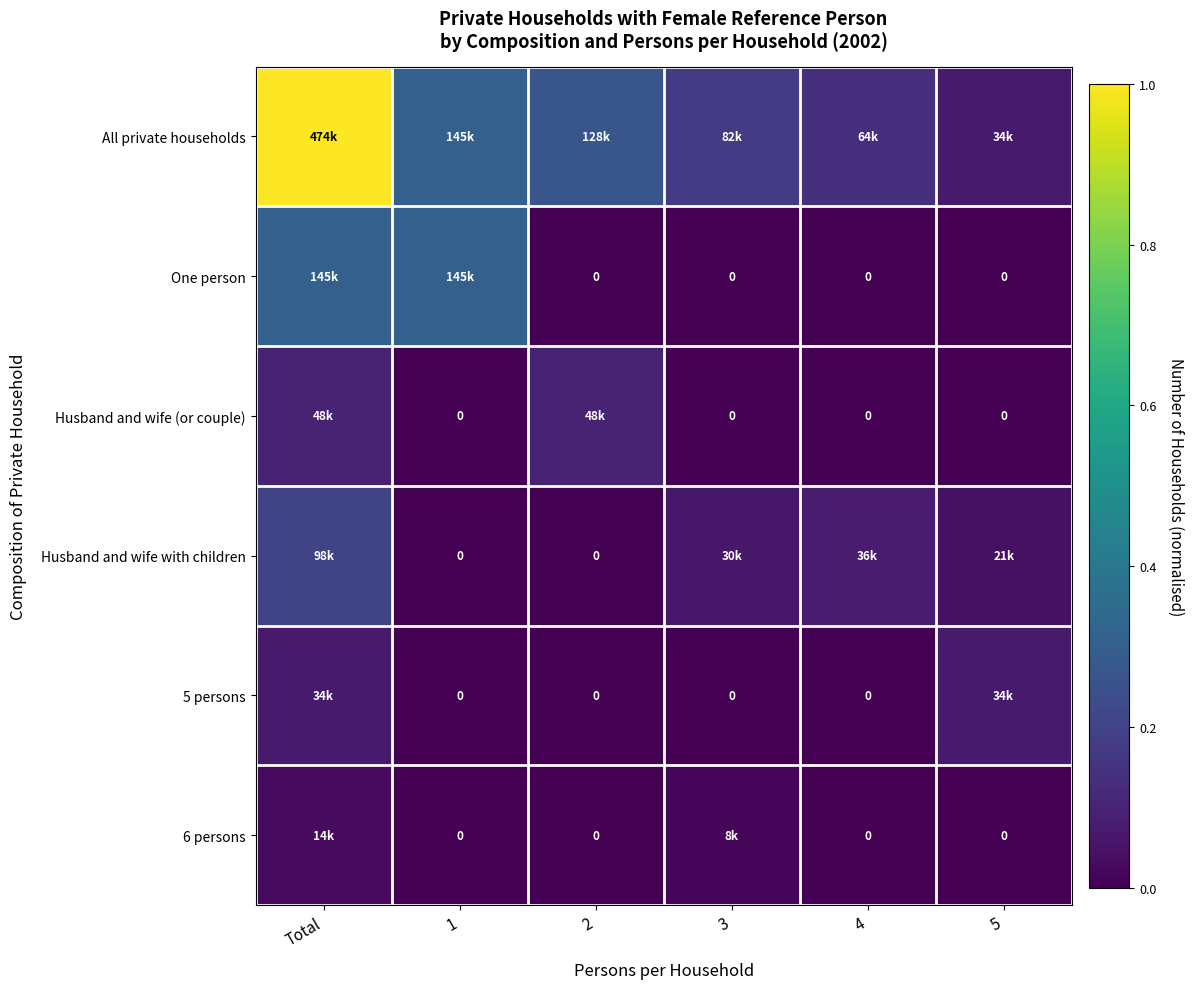

What is the difference between the Husband and wife (or couple) values at 5 and 2?

0.1